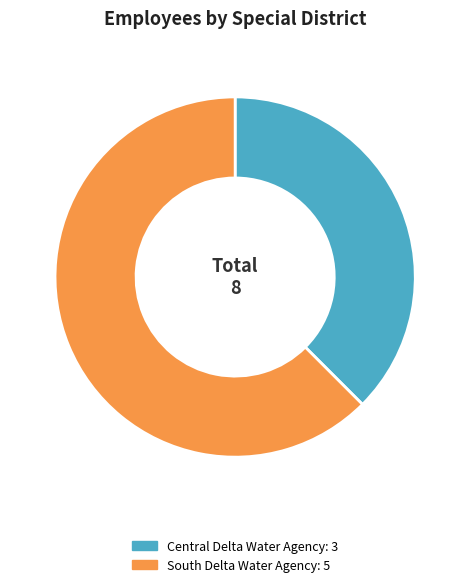

Is South Delta Water Agency the majority of the pie?

Yes